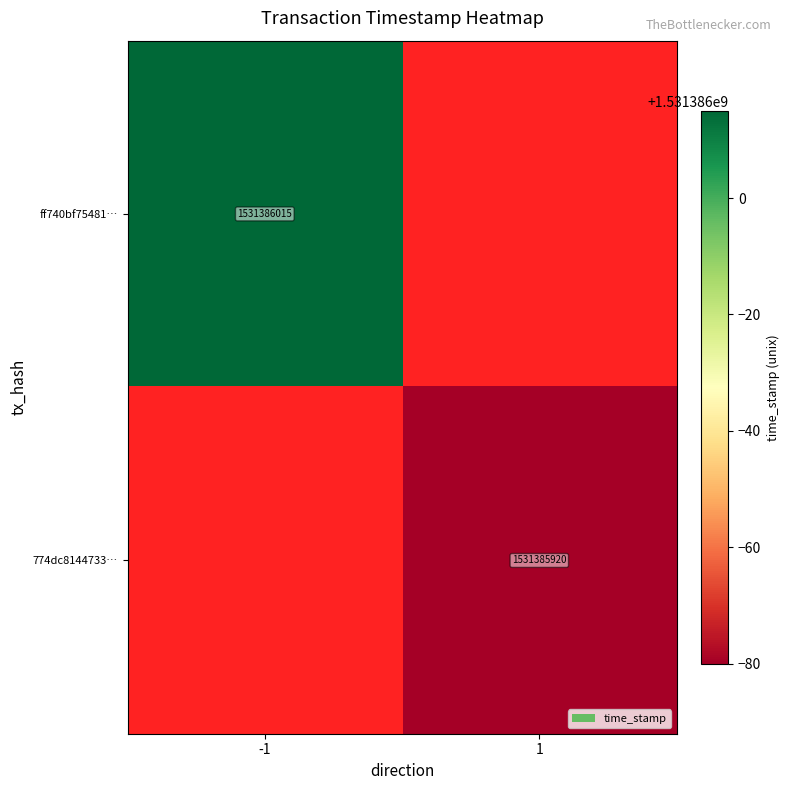

Reading right to left, transcribe all the data shown in this chart.

ff740bf75481501e44b599856c8cfede2077032: time_stamp=1531386015	direction=-1
774dc8144733c25a8c3a6a98865f4f99031cd0c: time_stamp=1531385920	direction=1